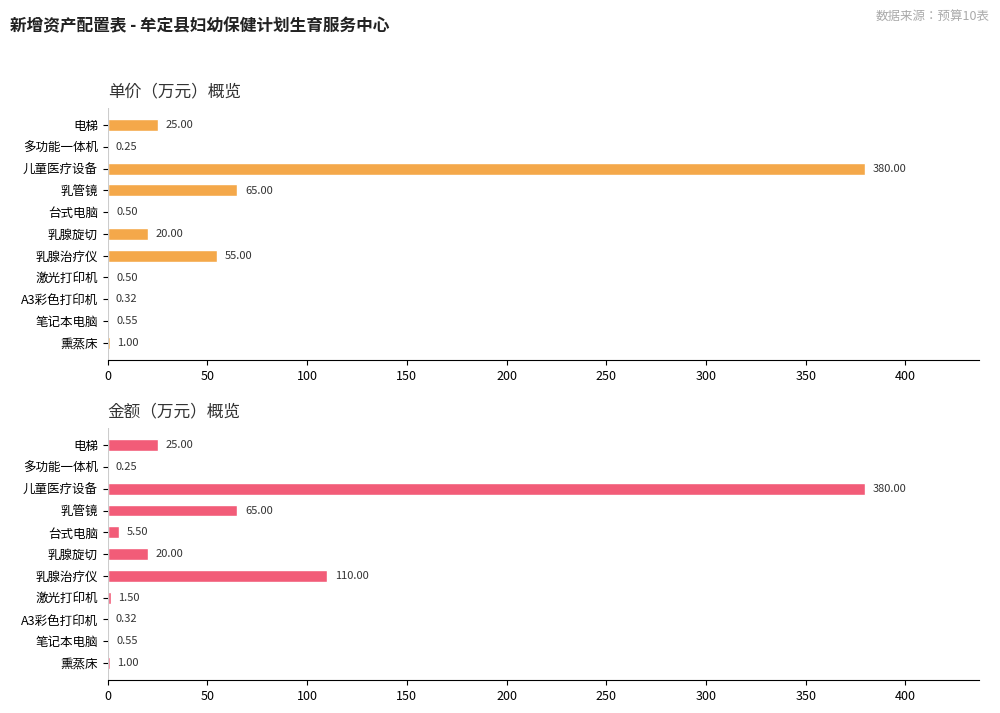

What is the maximum value for 金额（万元）?

380.0